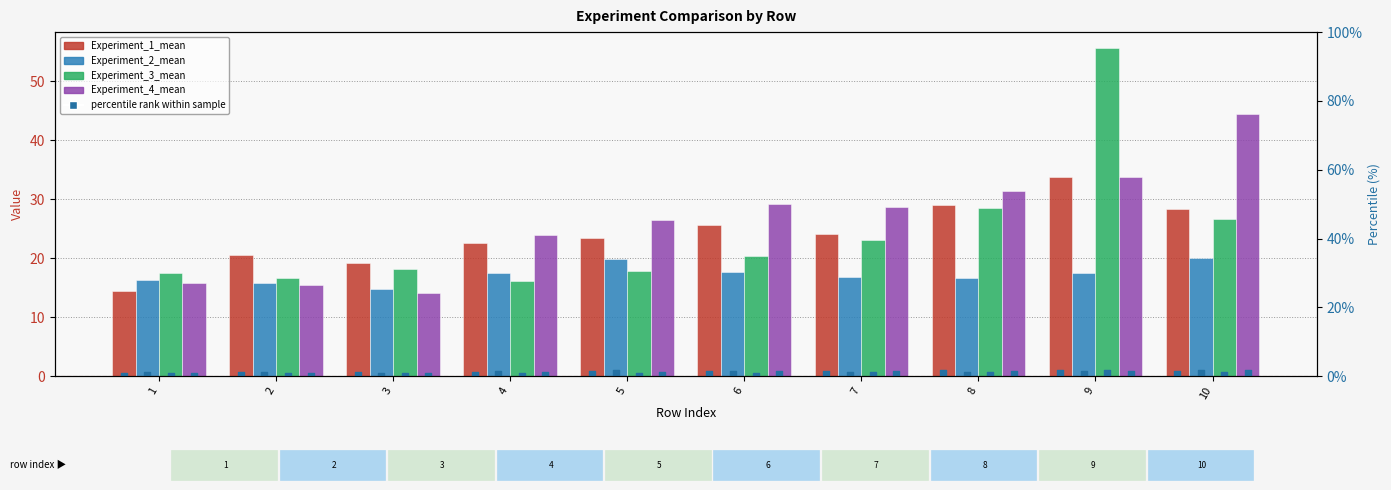

At how many categories does at least one series exceed 30?

3